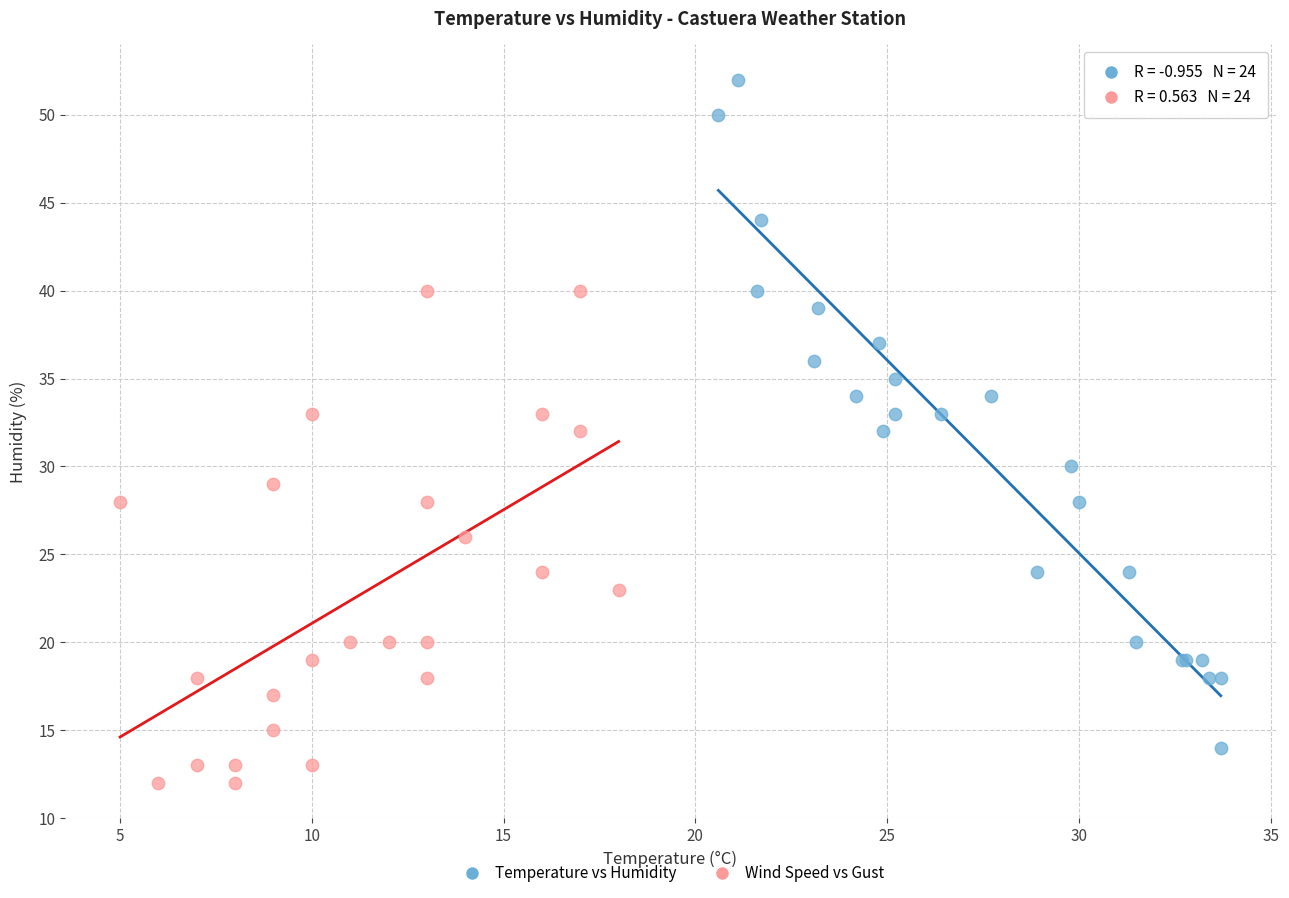

Which series has the widest spread of Y values?

Temperature vs Humidity